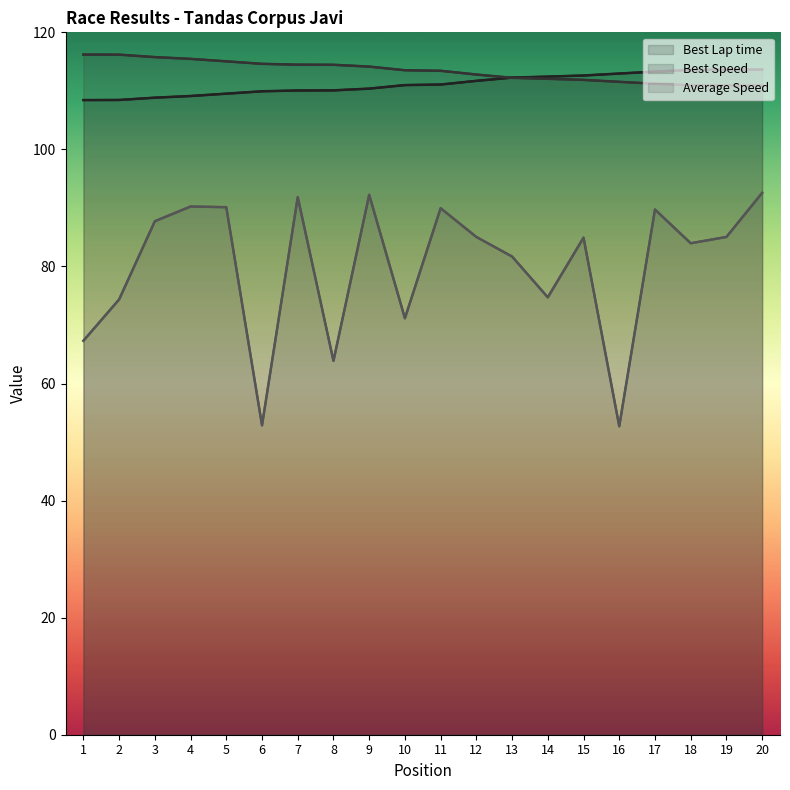

What is the difference between the second highest and minimum values in the Average Speed series?

39.5